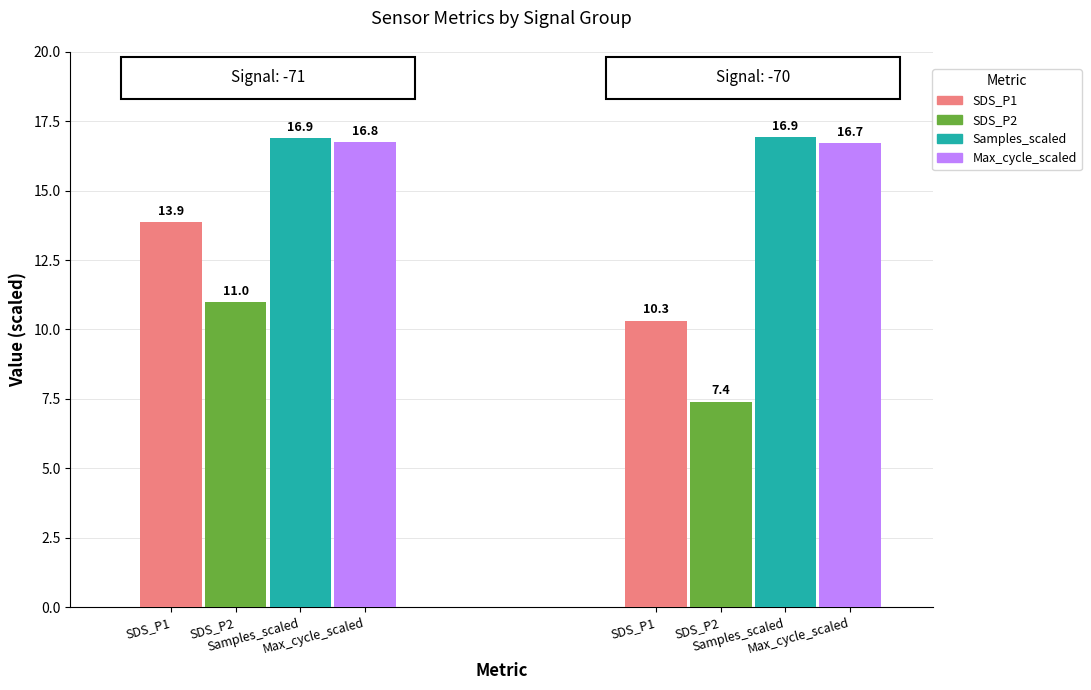

How many bars are there in each group?

4